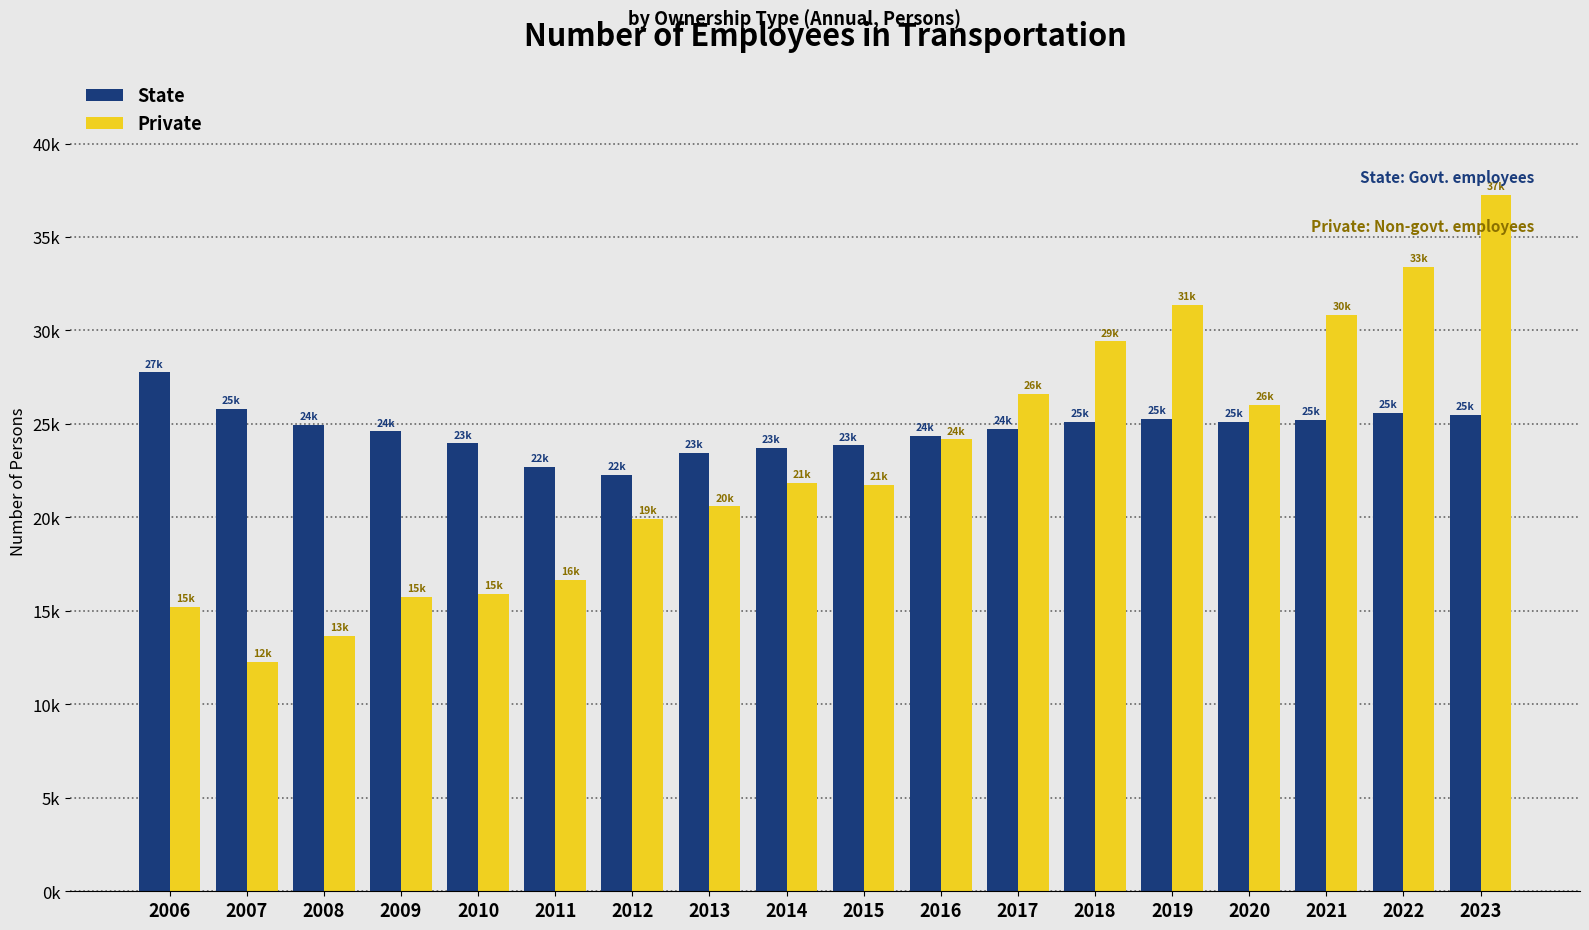

What are all the series names shown in the legend?

State, Private